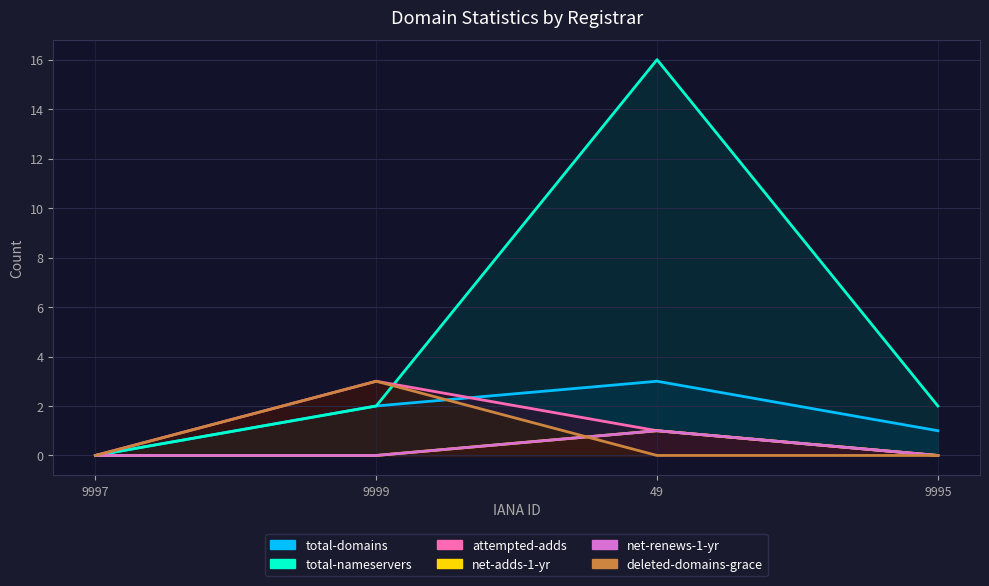

True or false: net-renews-1-yr and attempted-adds cross at least once.

False